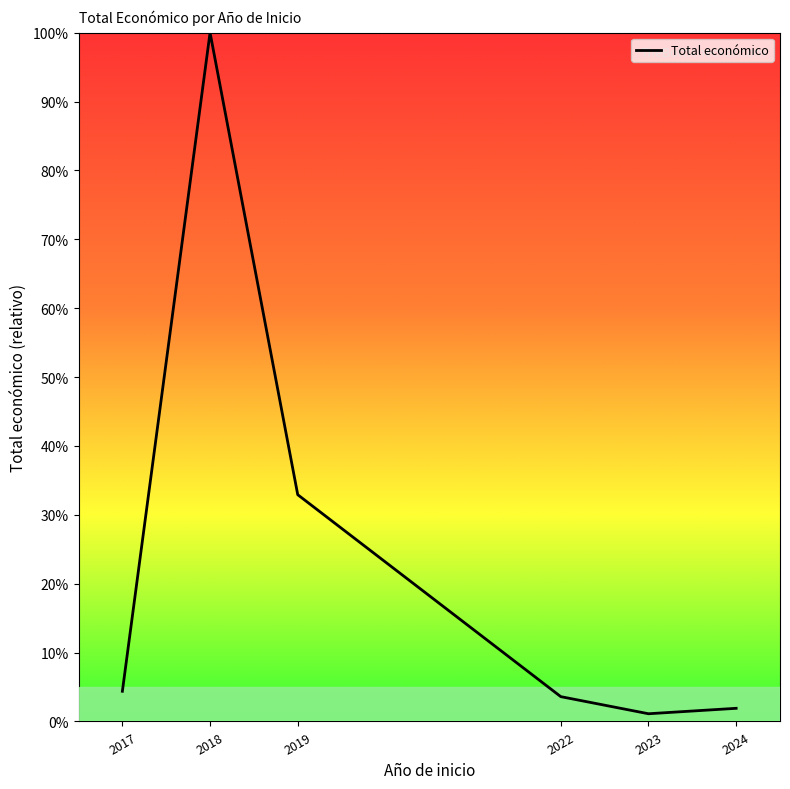

Does the chart display data point markers on the line(s)?

No